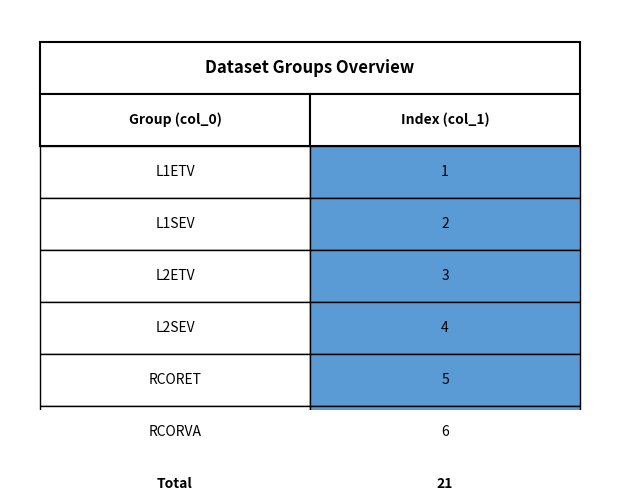

What is the minimum value shown in the chart?

1